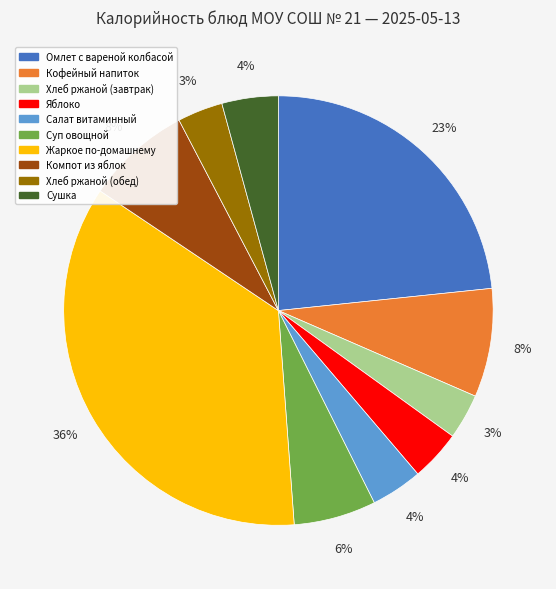

How many slices are in this pie chart?

10